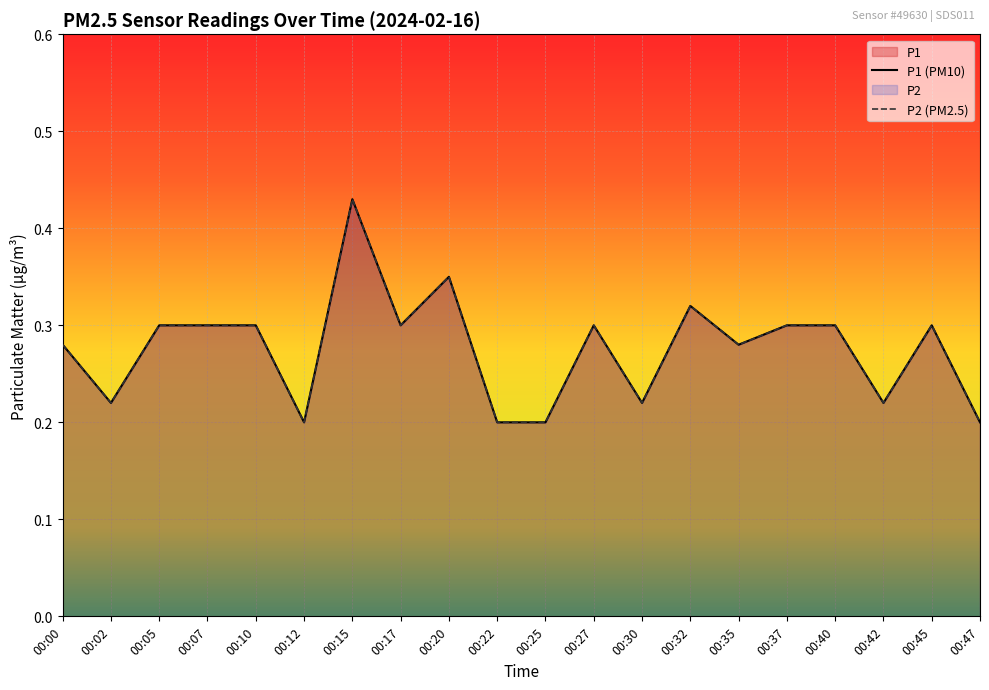

What is the difference between the second highest and minimum values in the P1 series?

0.1